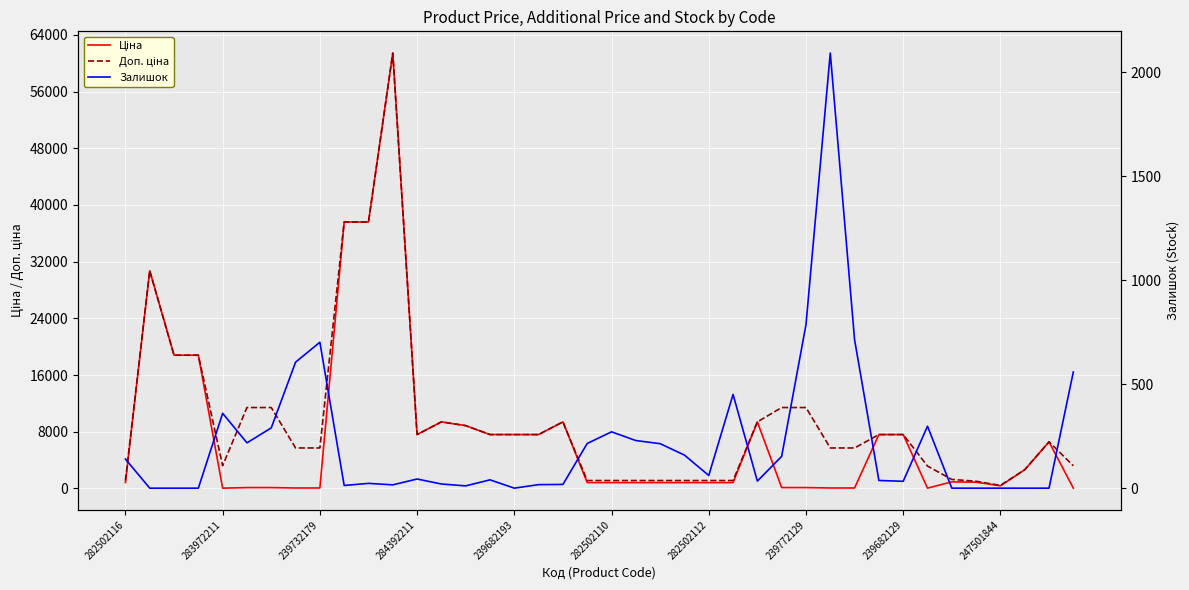

Which series has the largest total across all categories?

Доп. ціна